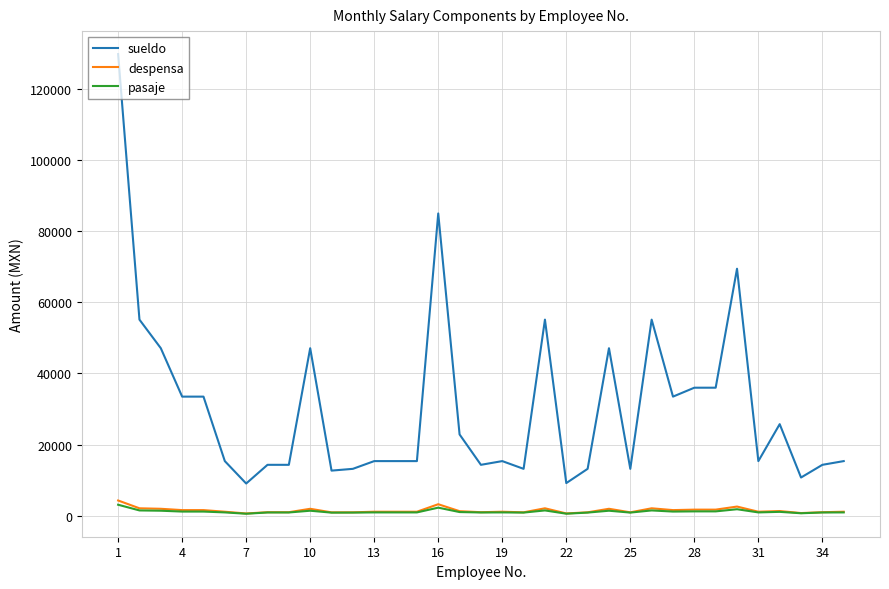

Which series has the largest range (max minus min)?

sueldo